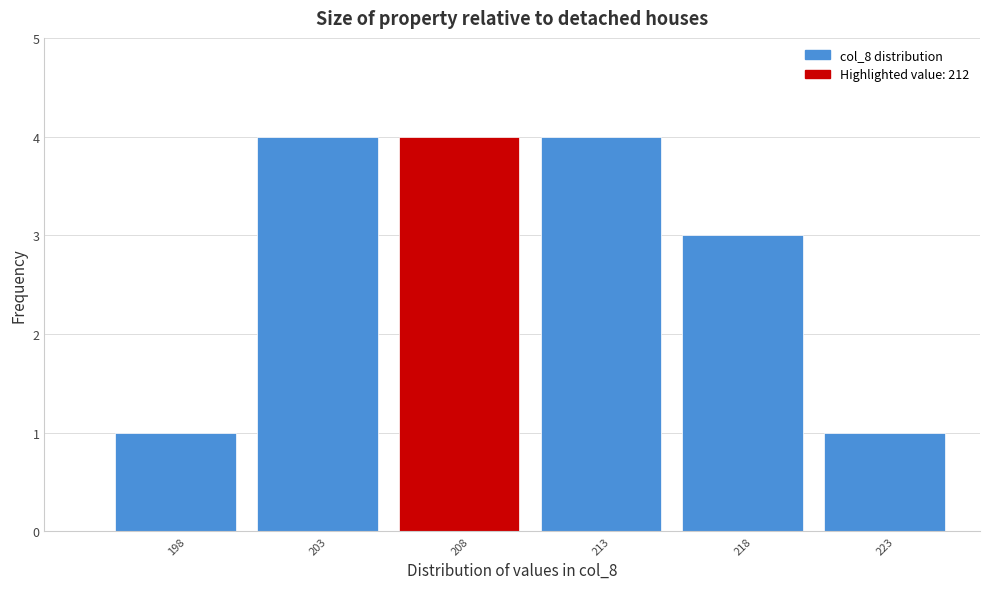

Reading right to left, list all the values displayed in this chart.

223=1	218=3	213=4	208=4	203=4	198=1